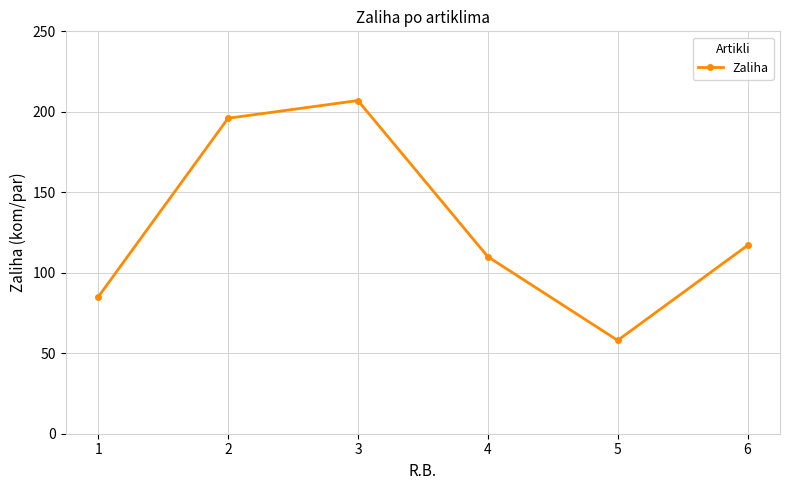

What is the value of the 1st point from the left?

85